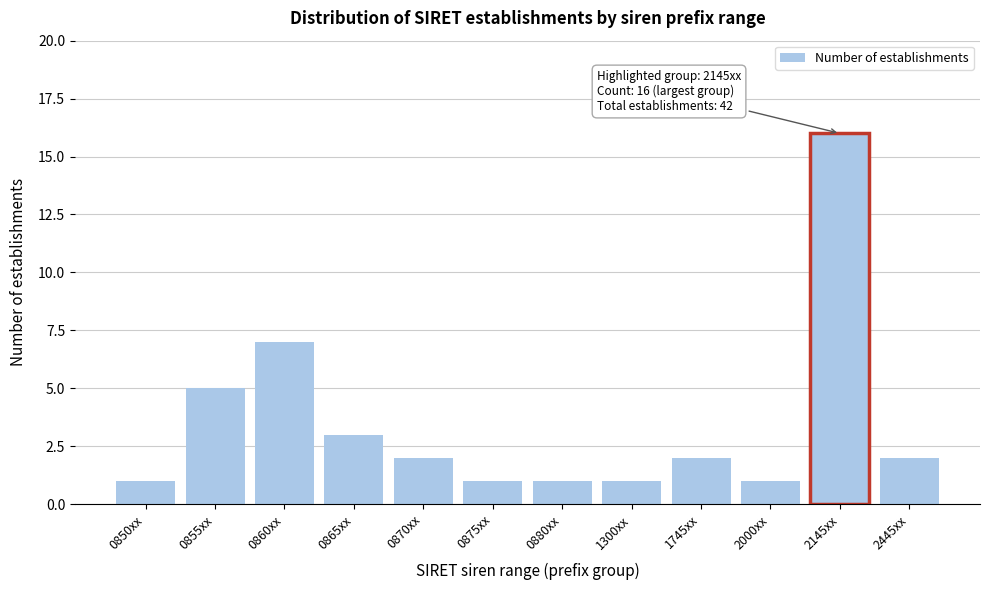

Reading right to left, what are all the values shown in this chart?

2	16	1	2	1	1	1	2	3	7	5	1